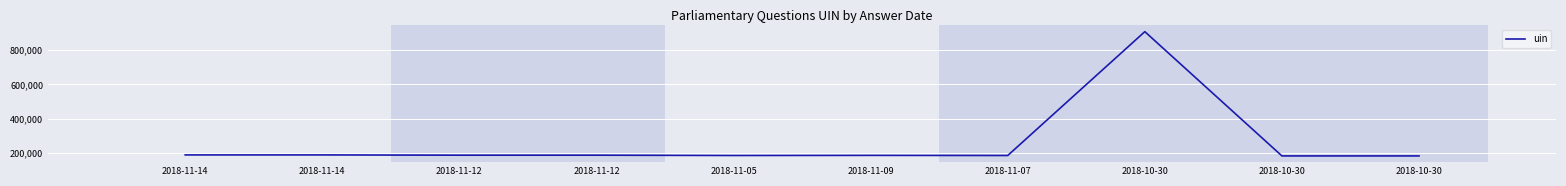

Where does the data first go above 188252?

2018-11-14